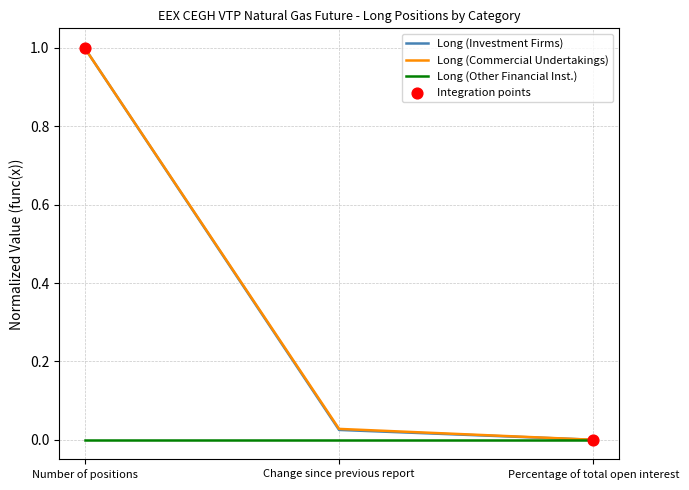

What is the difference between the highest and lowest values at Number of positions?

1.0